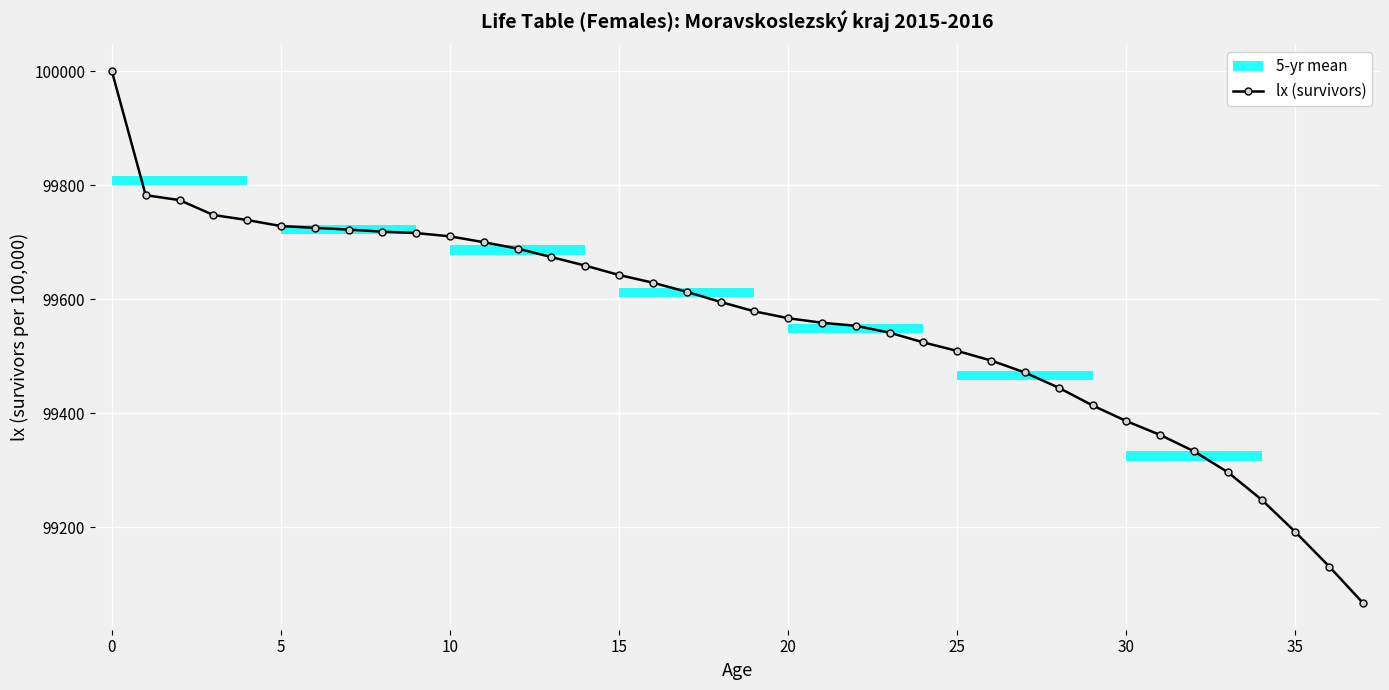

The lx (survivors) series shows 159194.3 at 30. True or false?

False